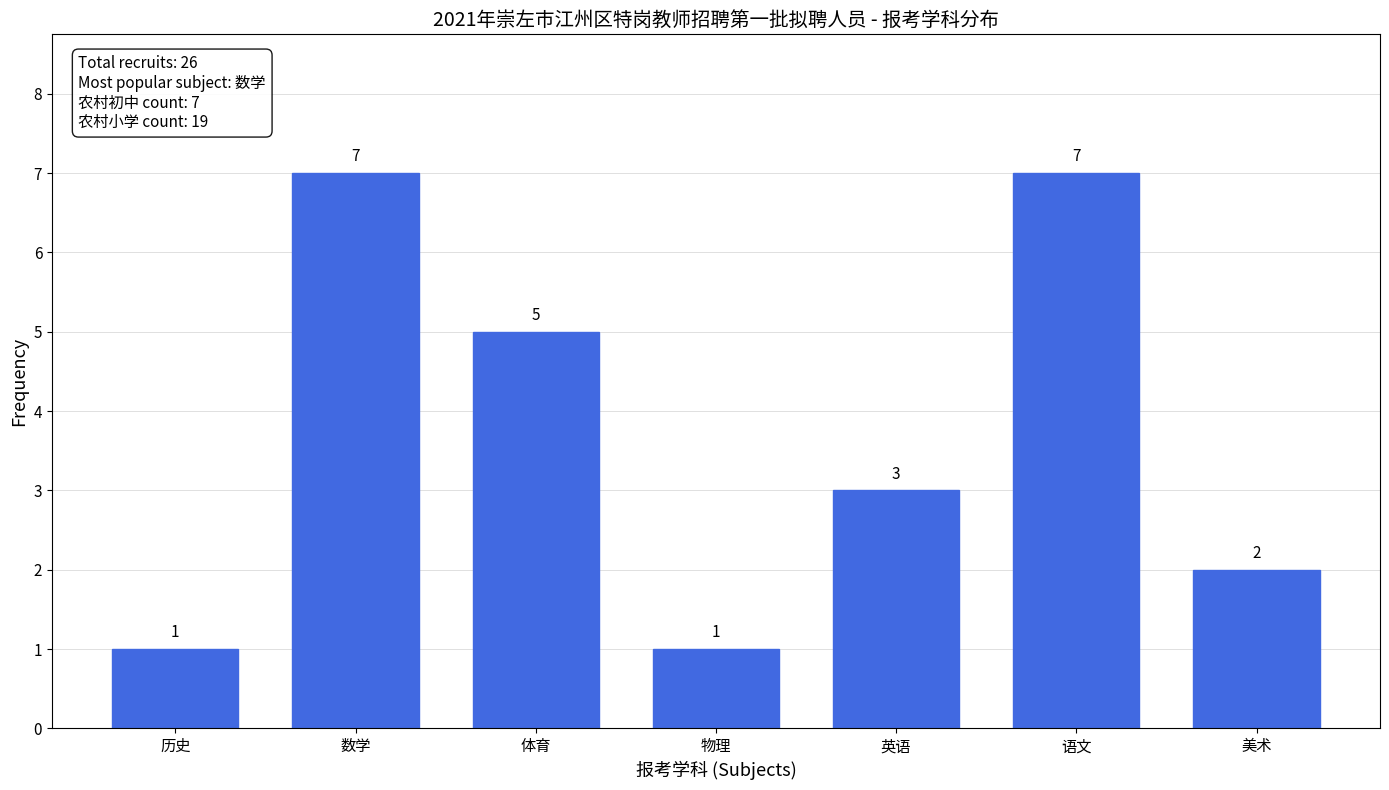

Reading left to right, extract all data points from this chart.

历史=1	数学=7	体育=5	物理=1	英语=3	语文=7	美术=2